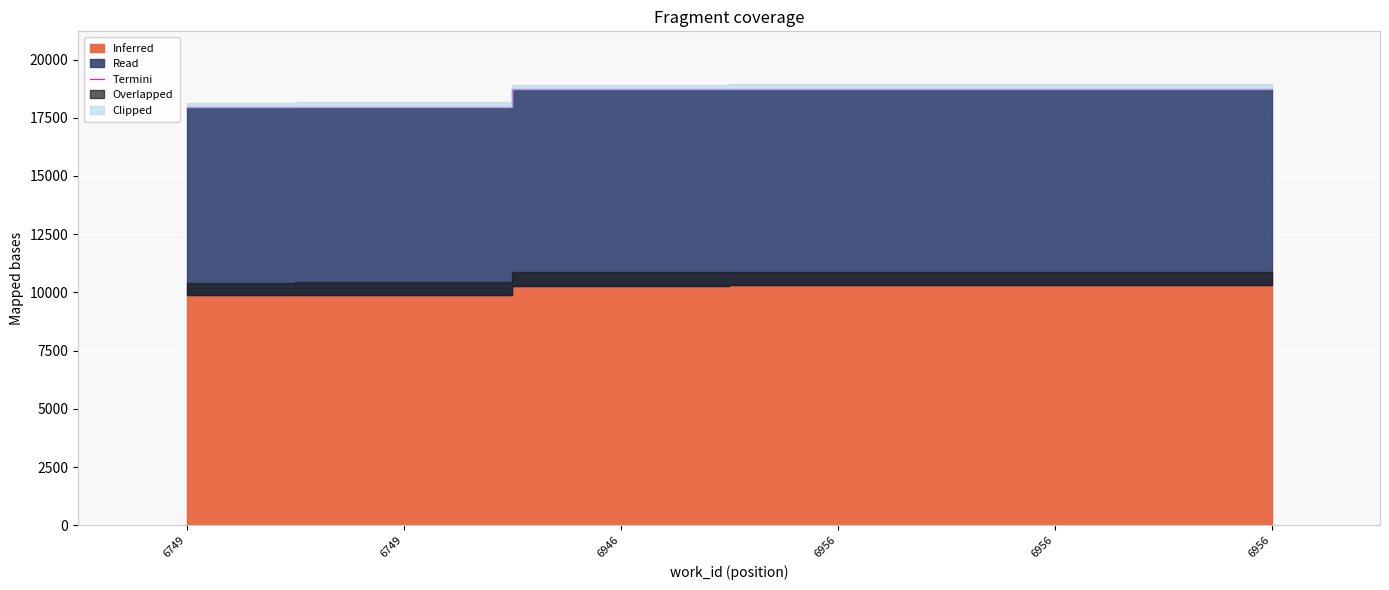

Is it true that the value at 6956 is 18751?

True